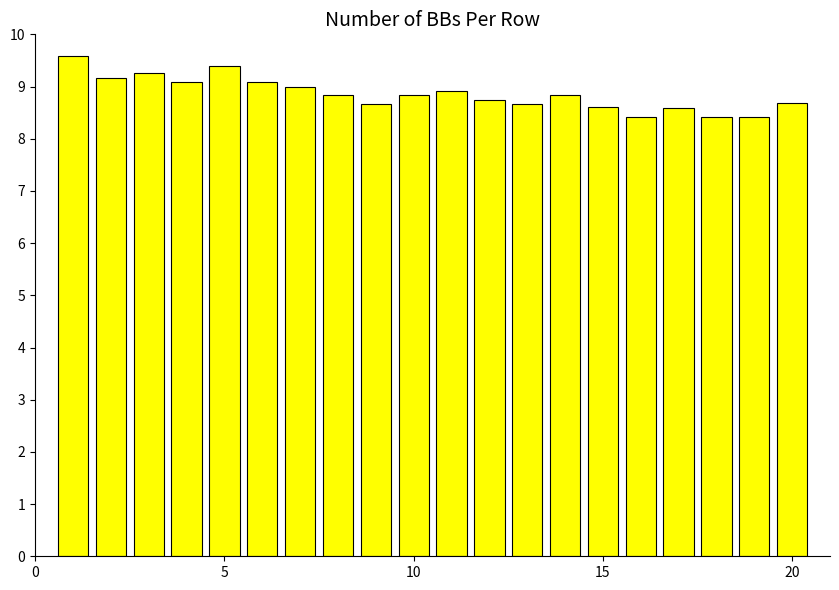

What is the minimum value shown in the chart?

8.4